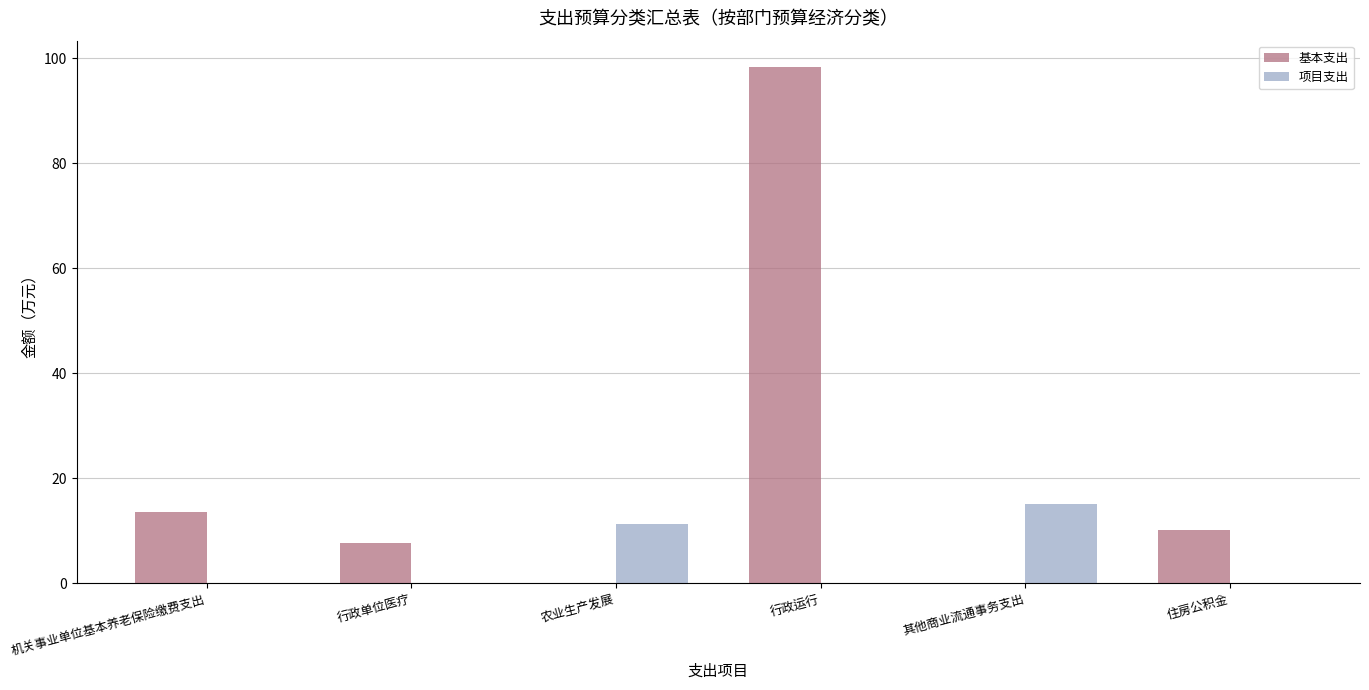

Are the bars grouped side by side (vs. stacked)?

Yes